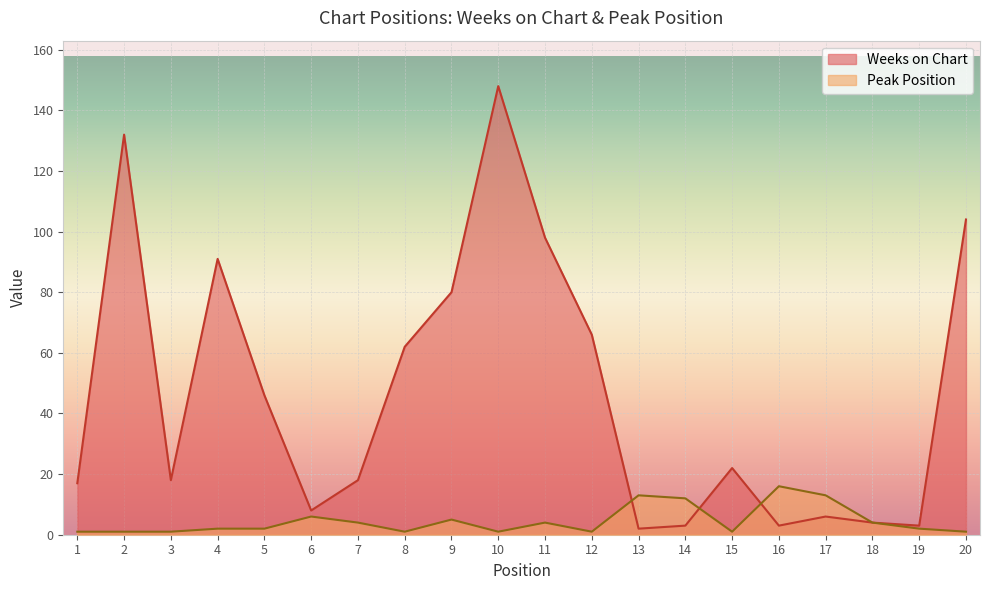

What is the sum of all Peak Position values?

91